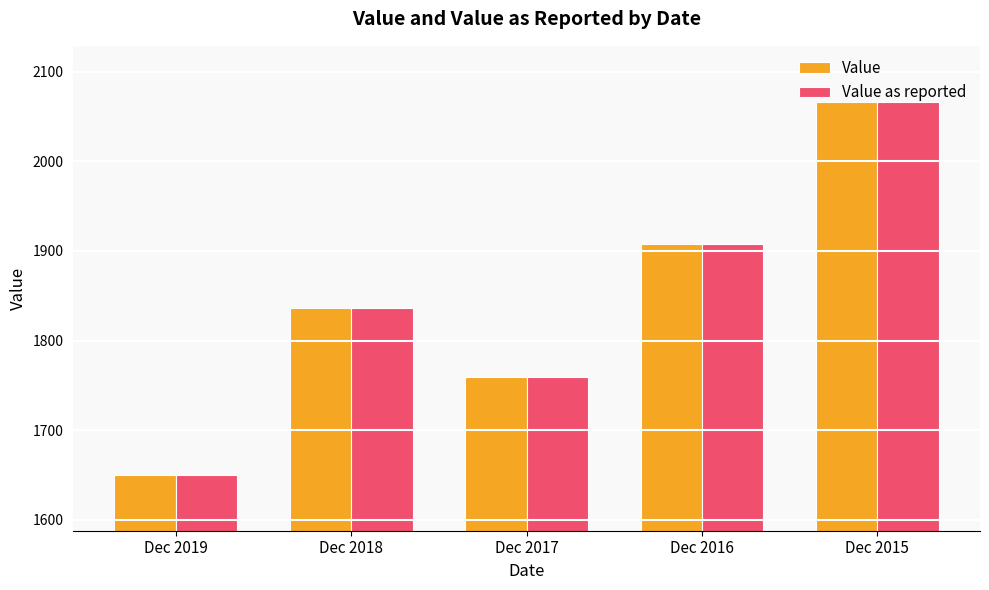

What is the sum of the Value values at Dec 2019 and Dec 2016?

3558.1